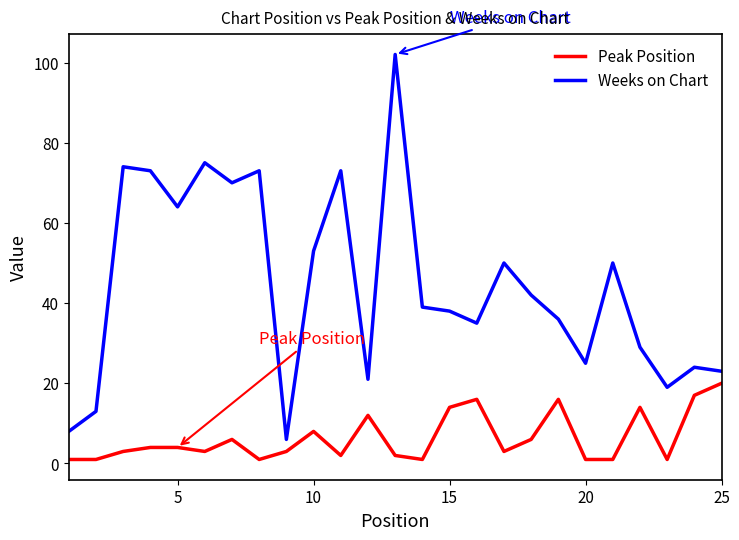

True or false: Weeks on Chart and Peak Position cross at least once.

False